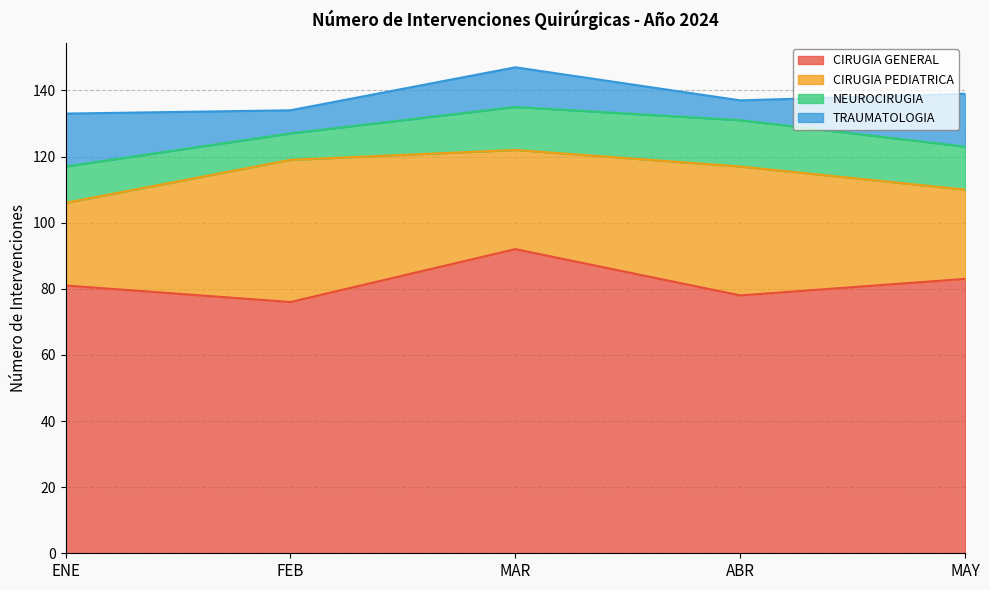

True or false: CIRUGIA GENERAL has a value of 39 at MAR.

False